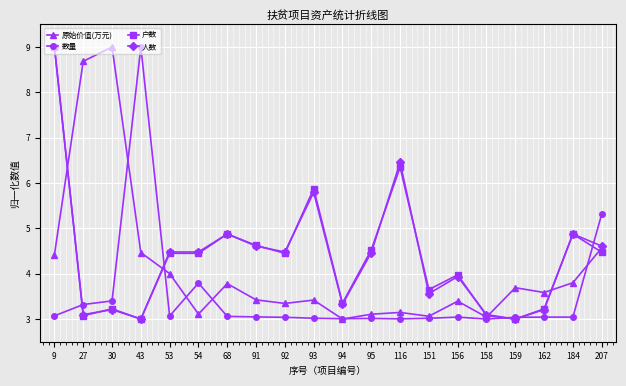

What is the maximum value for 人数?

9.0